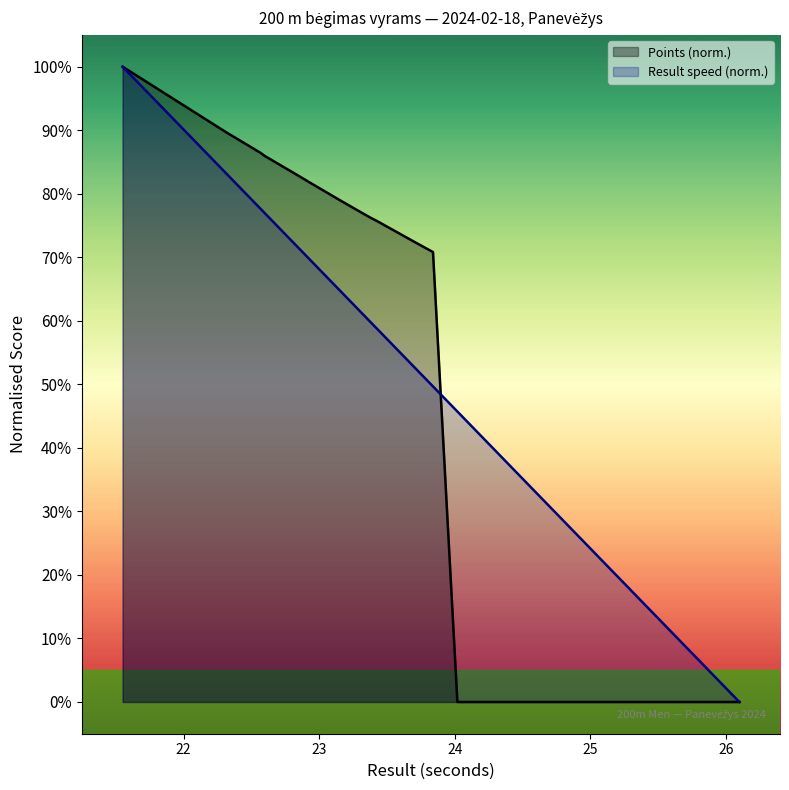

Reading left to right, extract all data points from this chart.

Points: 100.0	89.7	86.4	85.9	83.6	81.7	78.9	76.3	75.7	73.8	72.3	70.8	0.0	0.0	0.0	0.0	0.0	0.0	0.0
Result: 100.0	83.3	77.6	76.9	72.7	69.5	64.6	60.0	58.7	55.2	52.5	49.7	45.7	44.4	37.6	31.6	17.1	9.2	0.0